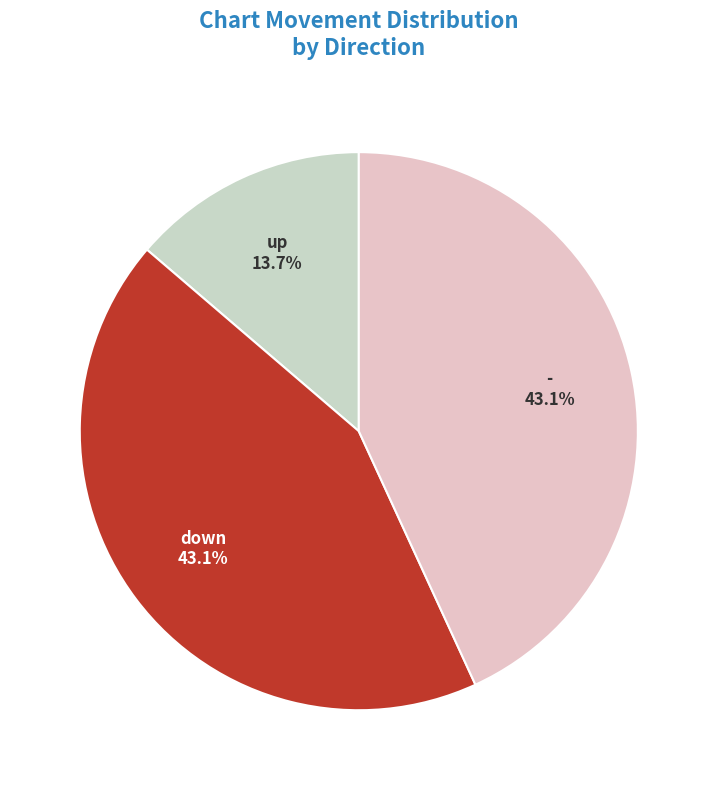

Approximately how many times larger is the value at down compared to -?

1.0